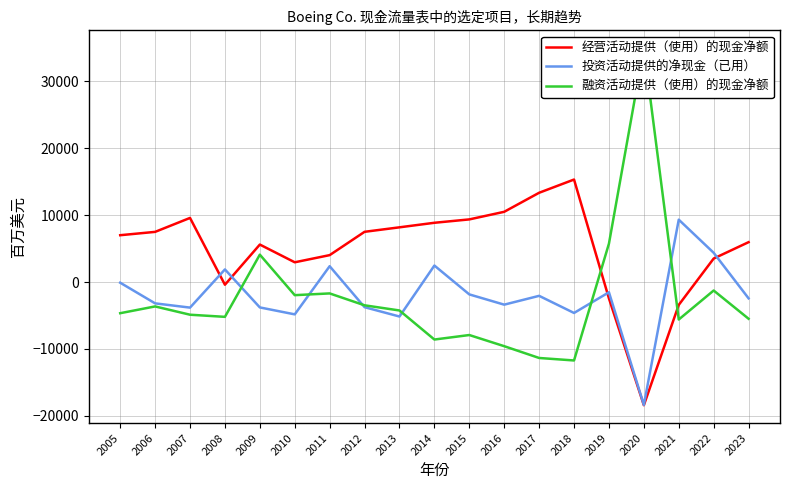

Reading left to right, list all the values displayed in this chart.

经营活动提供（使用）的现金净额: 2005=7000	2006=7499	2007=9584	2008=-401	2009=5603	2010=2952	2011=4023	2012=7508	2013=8179	2014=8858	2015=9363	2016=10499	2017=13344	2018=15322	2019=-2446	2020=-18410	2021=-3416	2022=3512	2023=5960
投资活动提供的净现金（已用）: 2005=-98	2006=-3186	2007=-3822	2008=1888	2009=-3794	2010=-4831	2011=2369	2012=-3757	2013=-5154	2014=2467	2015=-1846	2016=-3380	2017=-2062	2018=-4621	2019=-1530	2020=-18366	2021=9324	2022=4370	2023=-2437
融资活动提供（使用）的现金净额: 2005=-4657	2006=-3645	2007=-4884	2008=-5202	2009=4094	2010=-1962	2011=-1700	2012=-3477	2013=-4249	2014=-8593	2015=-7920	2016=-9587	2017=-11350	2018=-11722	2019=5739	2020=34955	2021=-5600	2022=-1266	2023=-5487